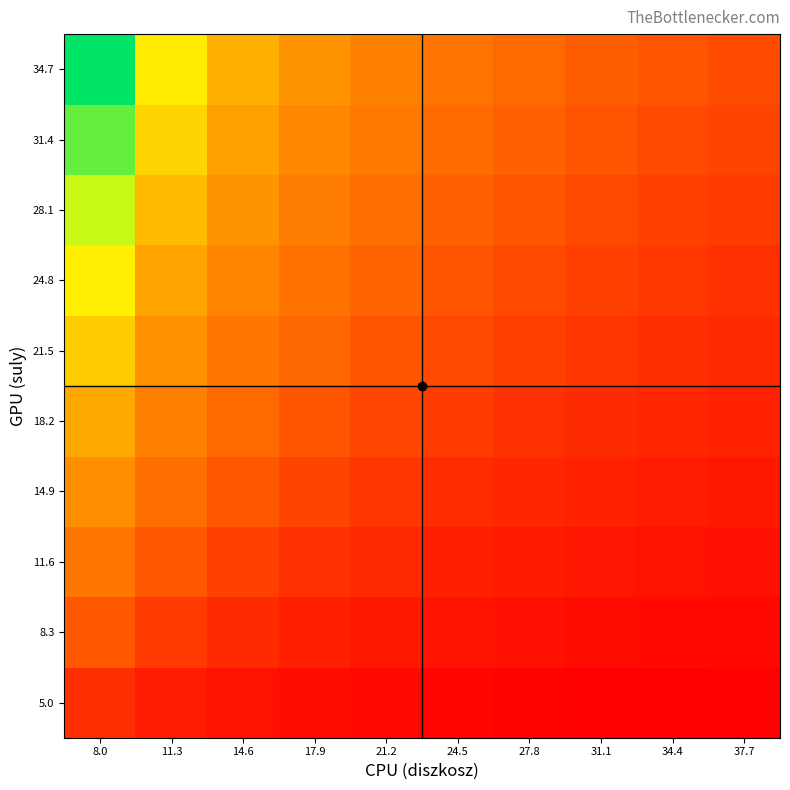

Rank the series at 11.3 from highest to lowest value.

34.7, 31.4, 28.1, 24.8, 21.5, 18.2, 14.9, 11.6, 8.3, 5.0